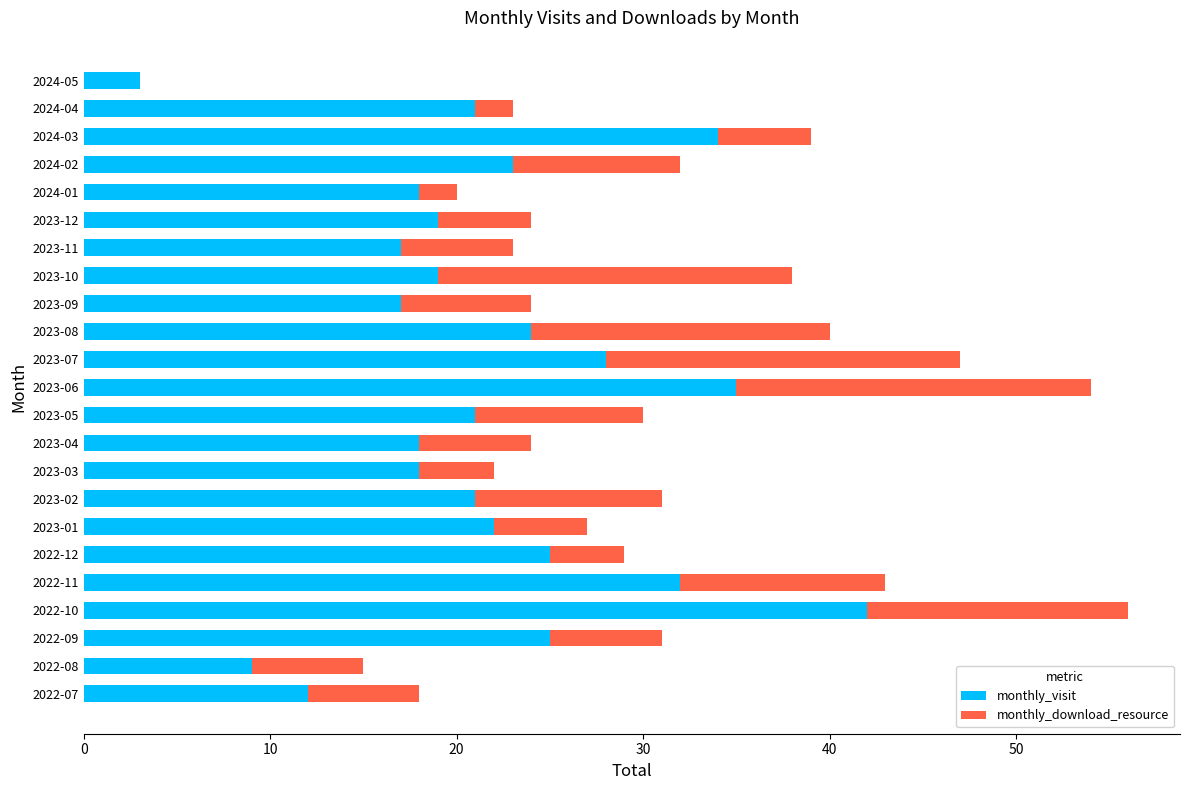

What is the highest value of the monthly_visit series?

42